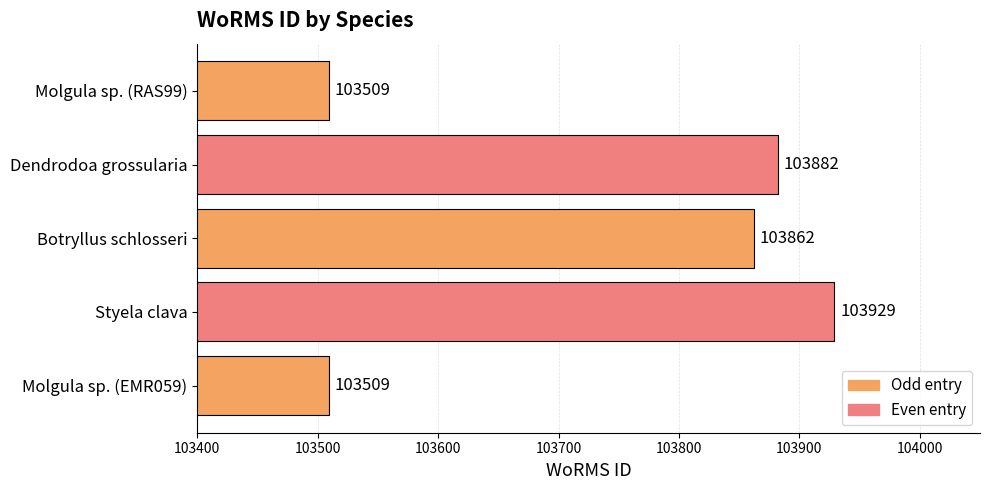

Count the number of categories in the chart.

5